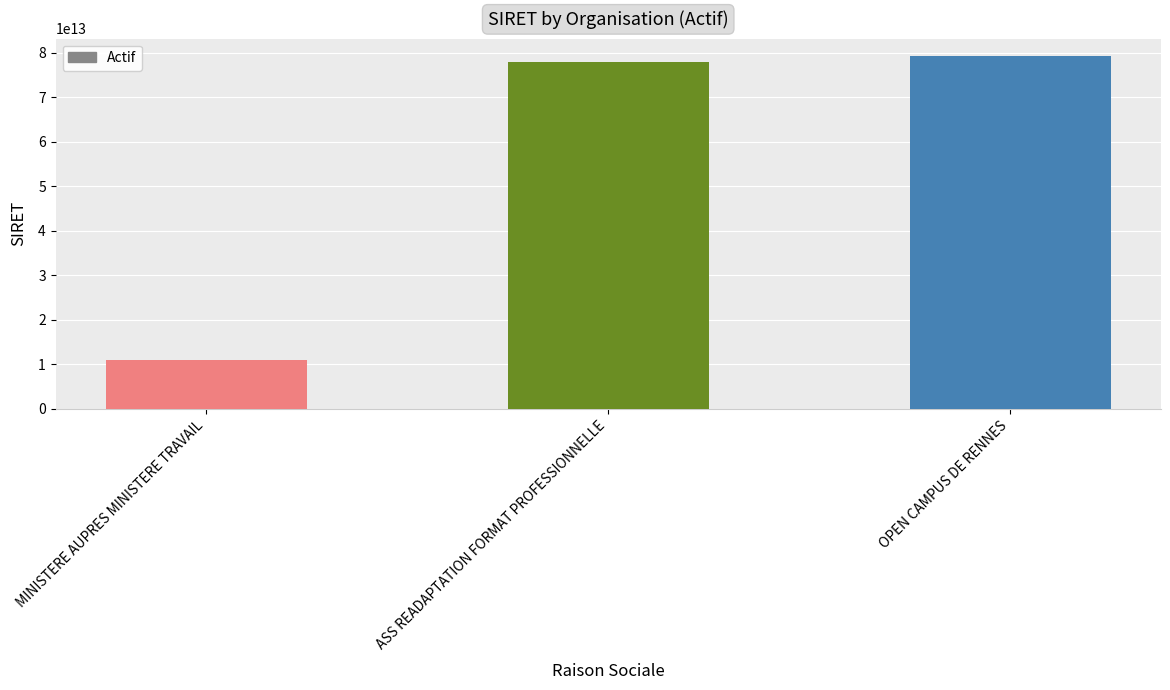

Count the number of data series in this chart.

1